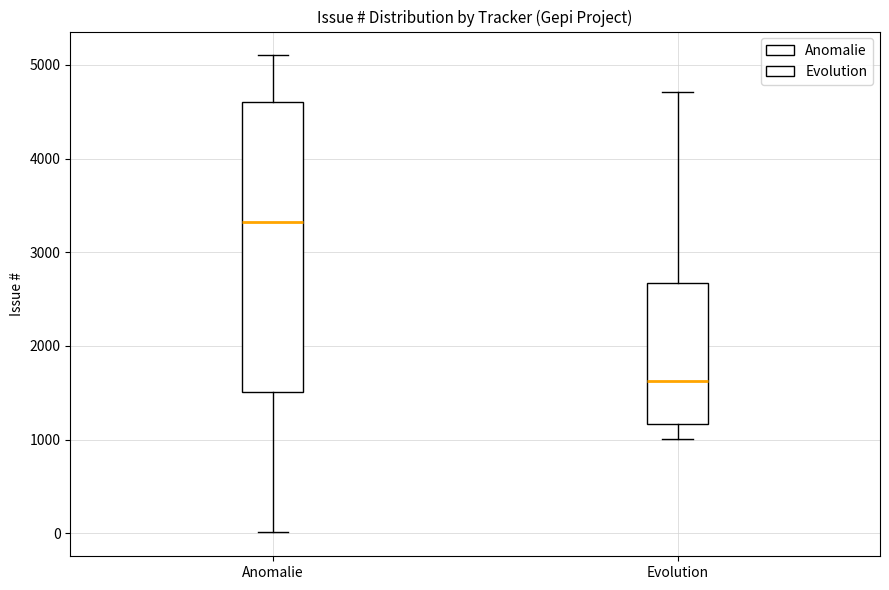

Which box is the tallest, from its lower edge to its upper edge?

Anomalie